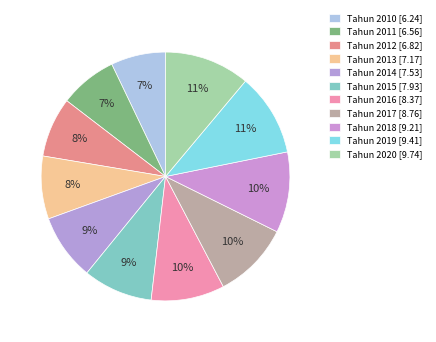

To the nearest percent, what percentage of the pie is Tahun 2016?

10%